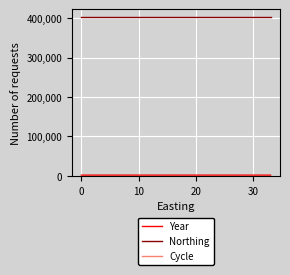

What is the maximum value for Northing?

402660